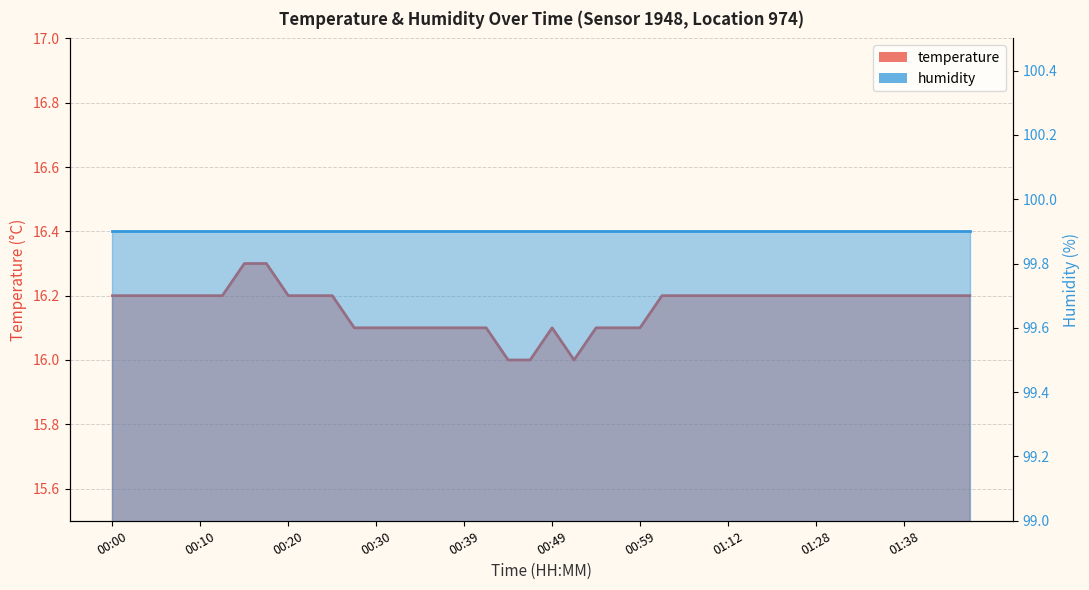

What is the greatest value displayed?

16.3